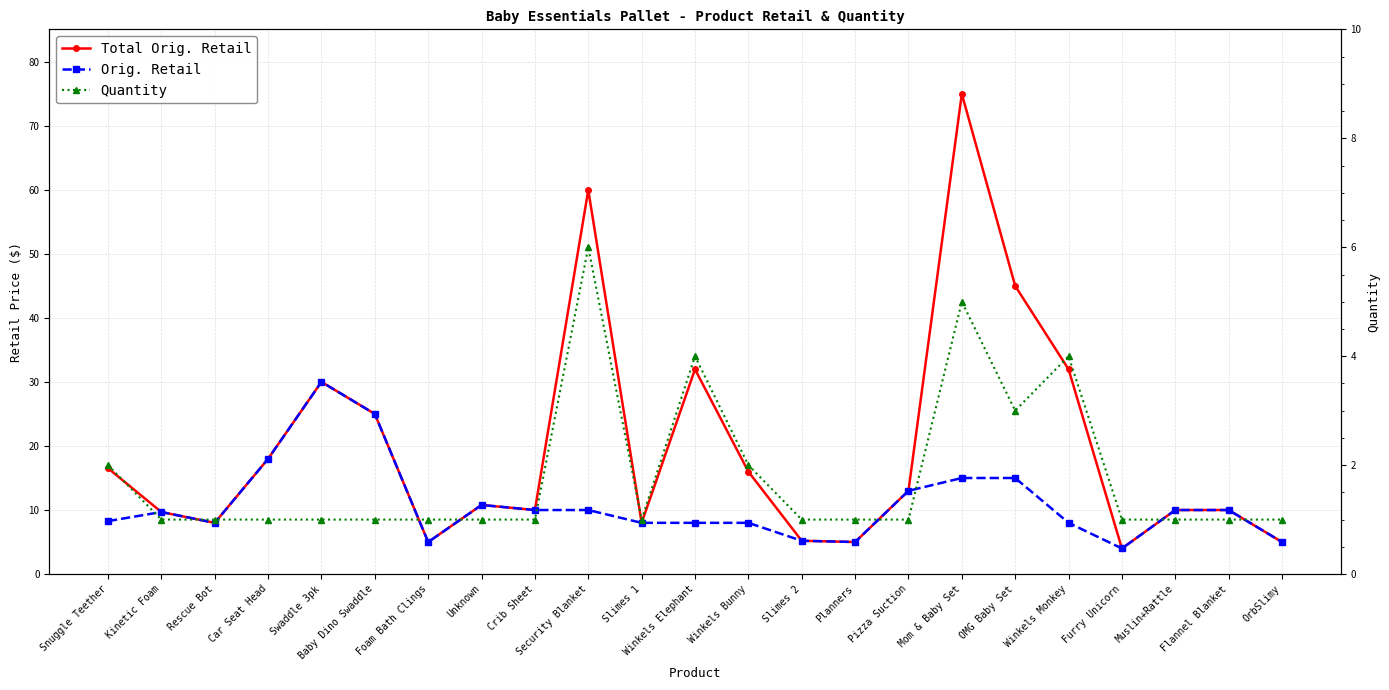

What is the label of the 3rd point from the right?

Muslin+Rattle